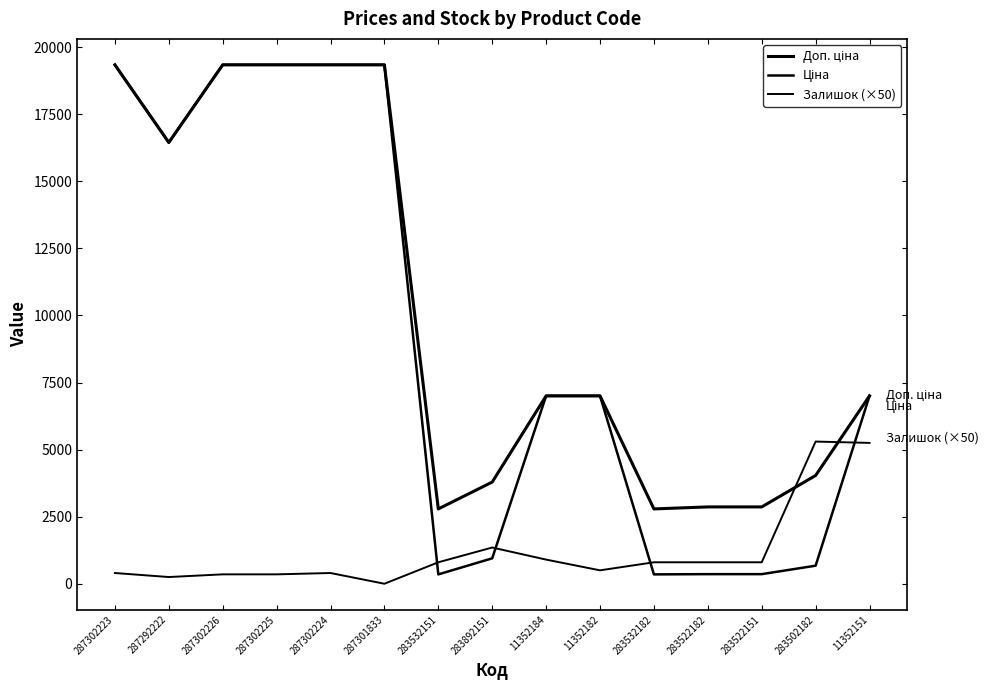

Does the chart display data point markers on the line(s)?

No